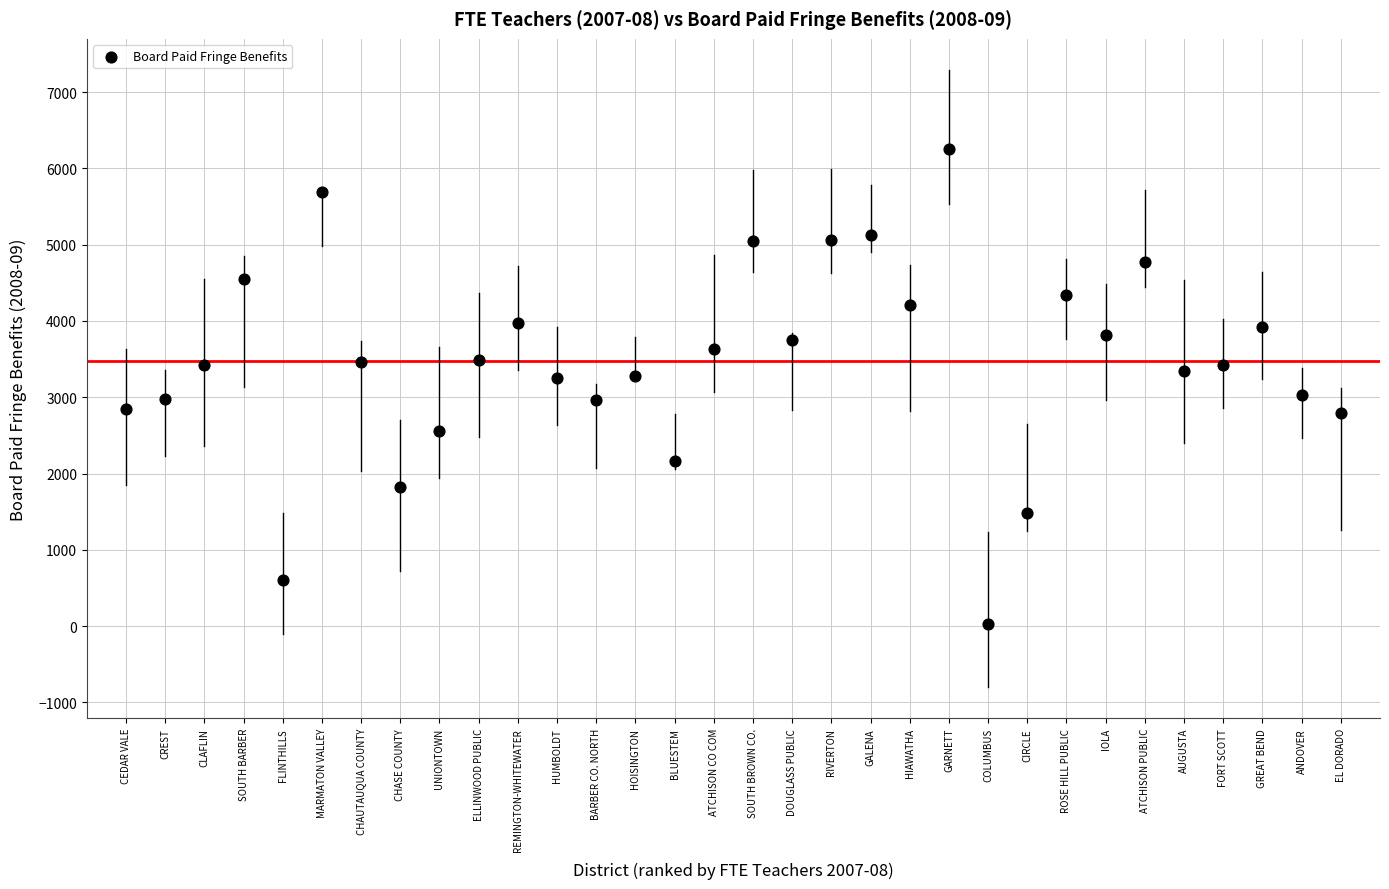

What is the range of X values (max minus min)?

31